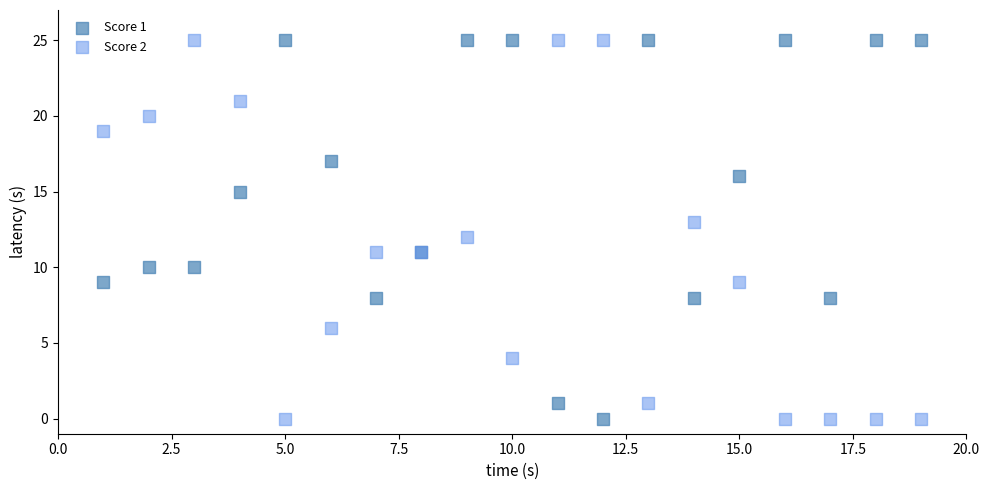

What is the X range (max minus min) for the scatter plot?

18